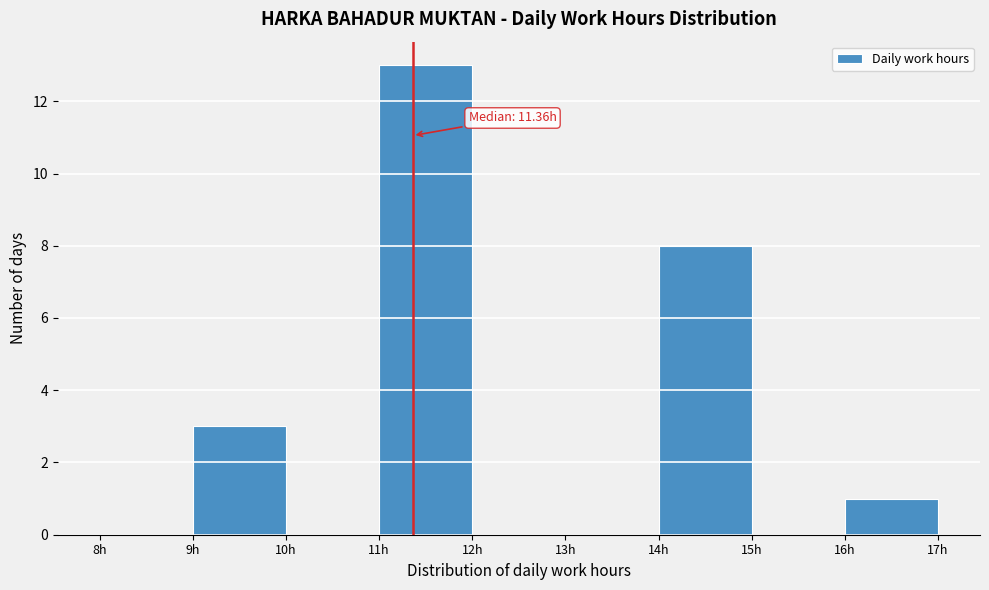

Over which range of the x-axis is the bar tallest?

11 to 12